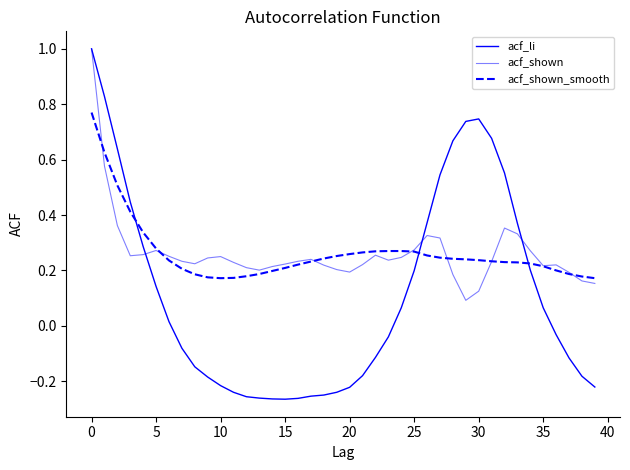

Does the chart display data point markers on the line(s)?

No